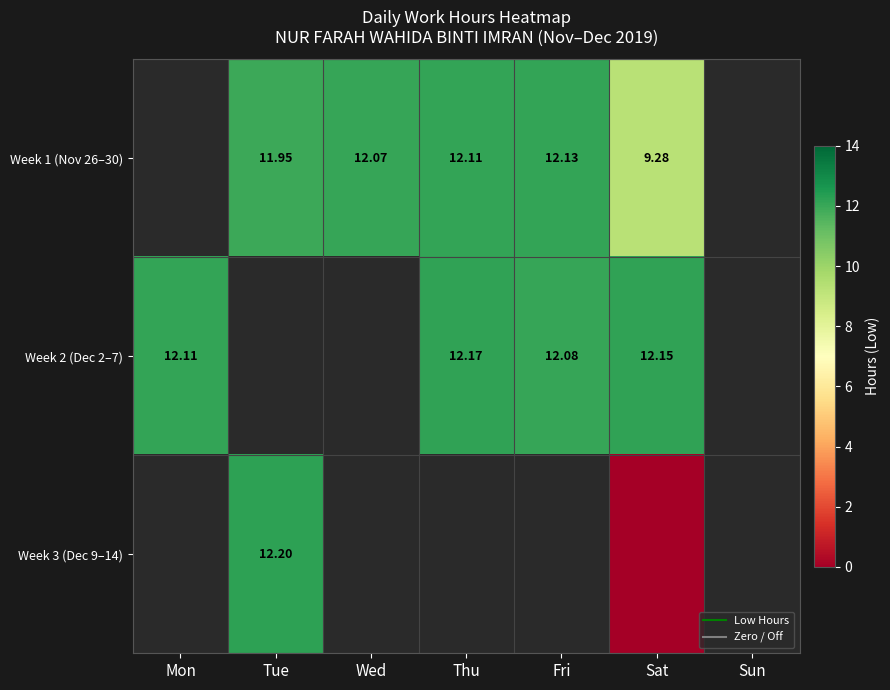

How many values in Week 2 (Dec 2–7) are above zero?

4